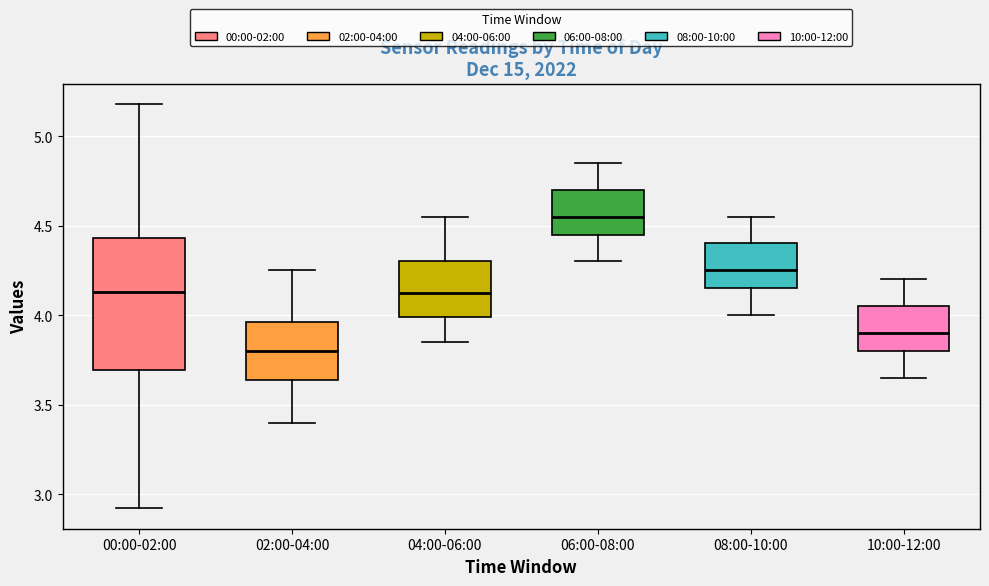

Which box is the tallest, from its lower edge to its upper edge?

00:00-02:00